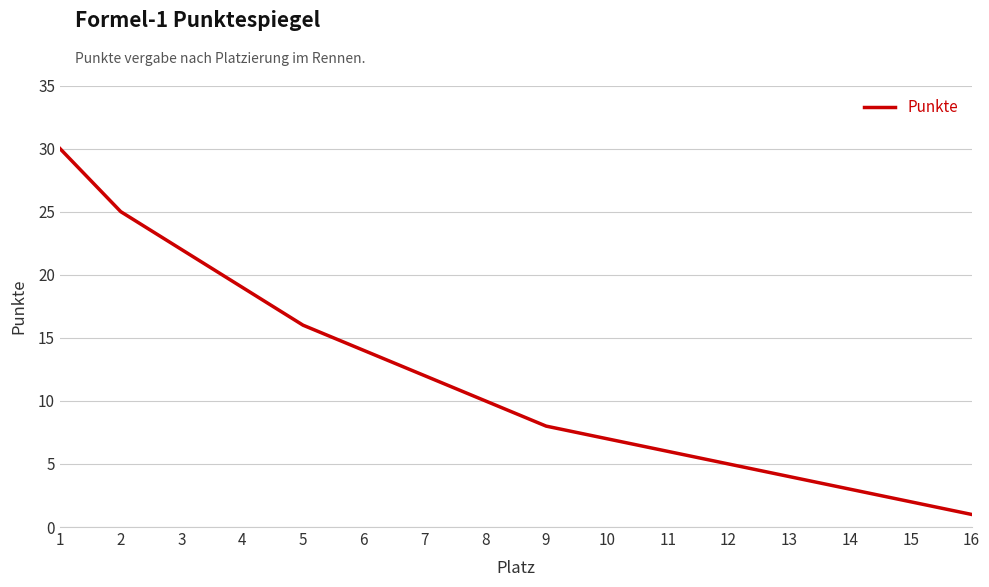

The value at 7 is 12. True or false?

True